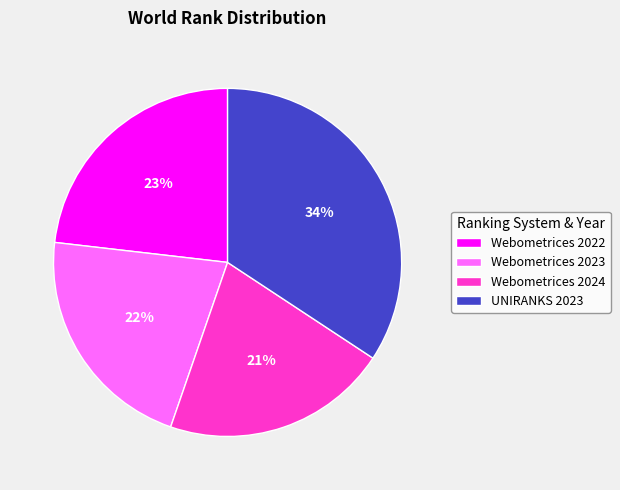

Which category has the biggest portion of the pie?

UNIRANKS 2023